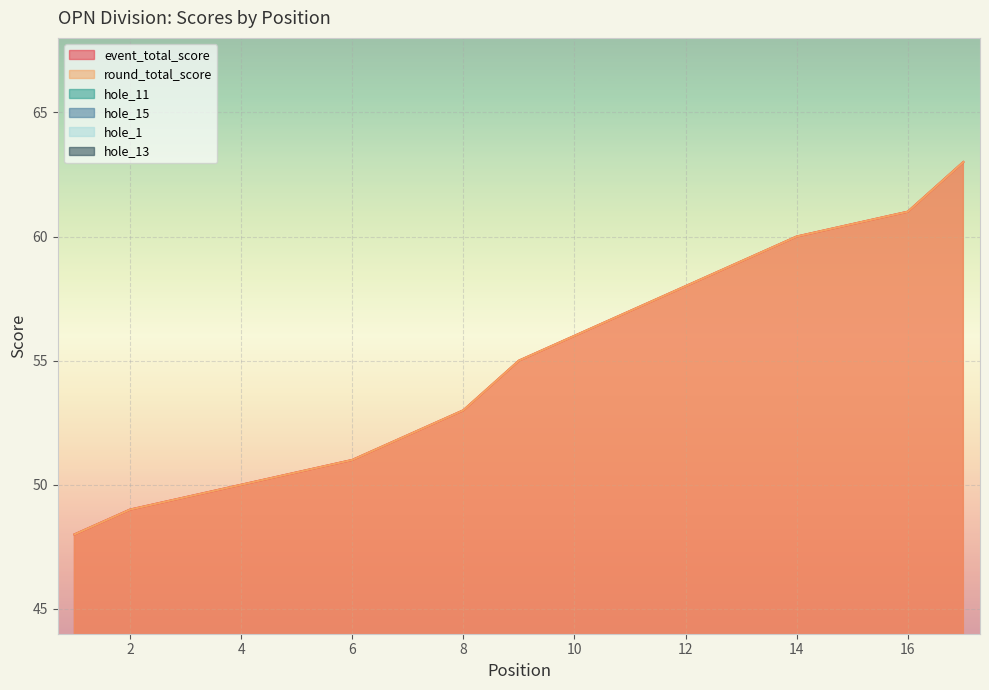

Which category has the highest value across all series?

17